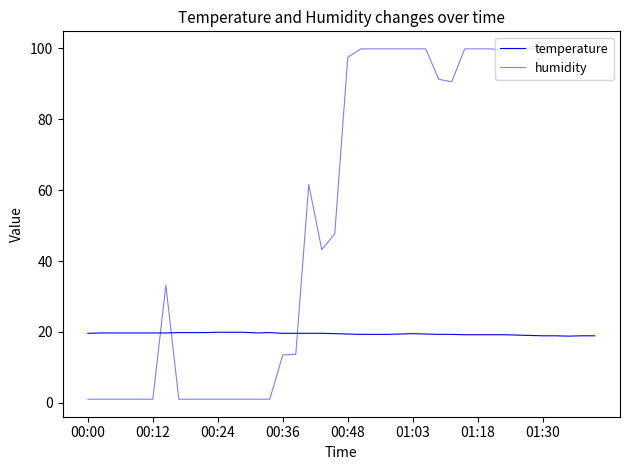

Is this an area chart (filled region under the line)?

No